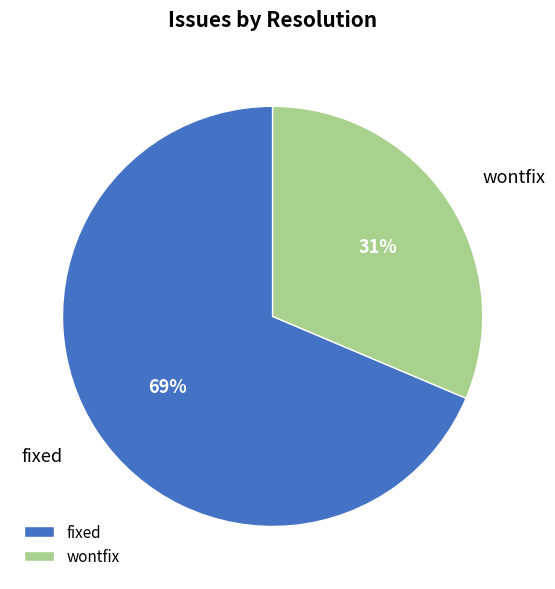

What is the smallest slice in the pie chart?

wontfix